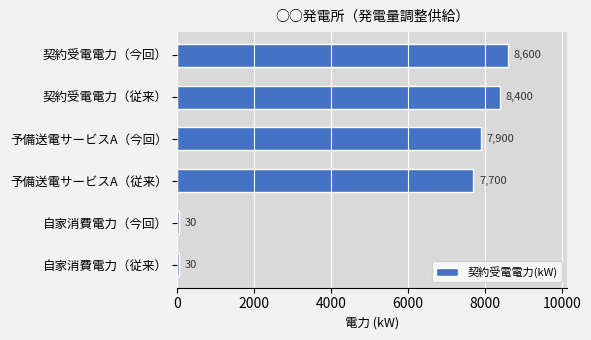

Reading bottom to top, what are all the values shown in this chart?

自家消費電力（従来）=30	自家消費電力（今回）=30	予備送電サービスA（従来）=7700	予備送電サービスA（今回）=7900	契約受電電力（従来）=8400	契約受電電力（今回）=8600